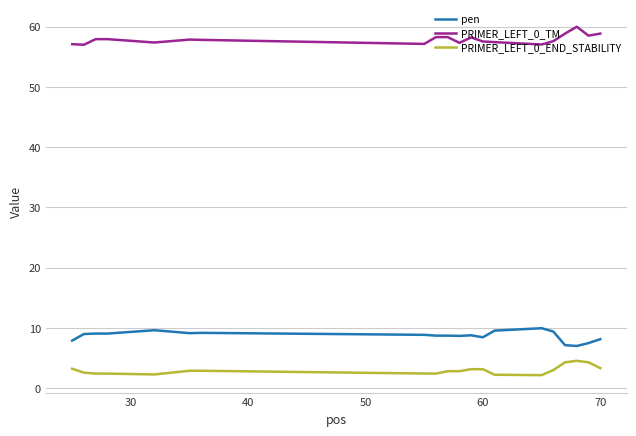

True or false: PRIMER_LEFT_0_END_STABILITY and pen cross at least once.

False